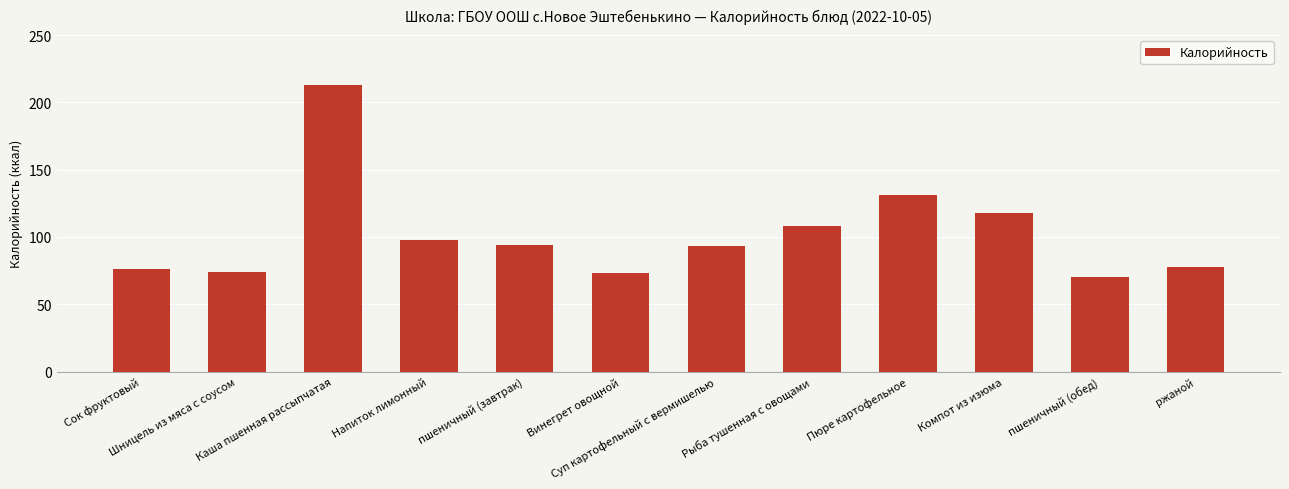

Is it true that the value at Сок фруктовый is 125?

False